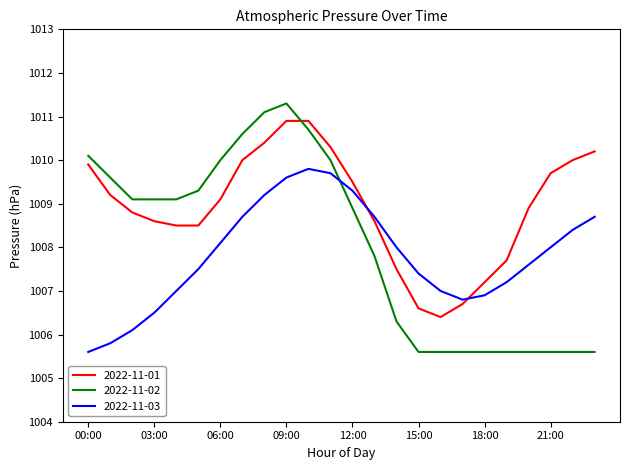

How many lines are shown in the chart?

3